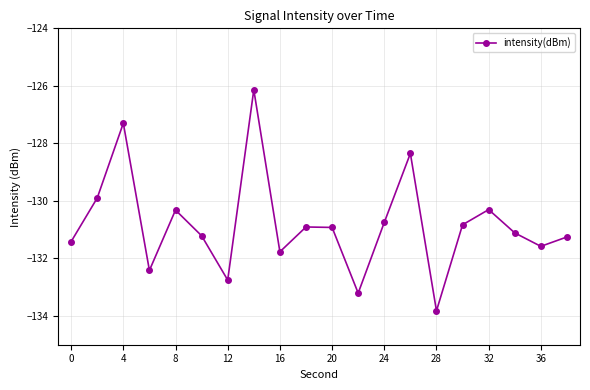

How many interior local valleys (lower than both neighbors) does the data have?

6